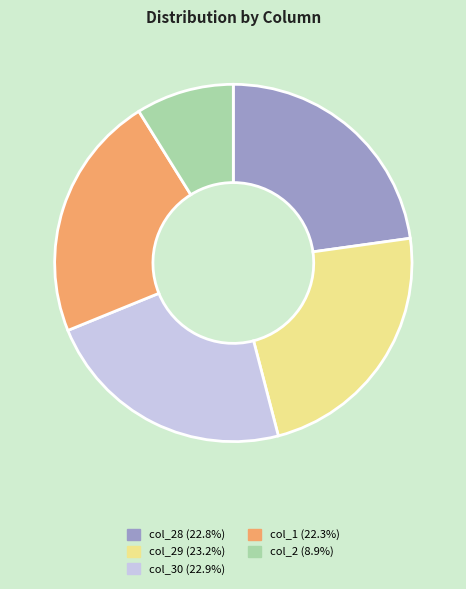

Is there any slice that represents more than half of the pie?

No